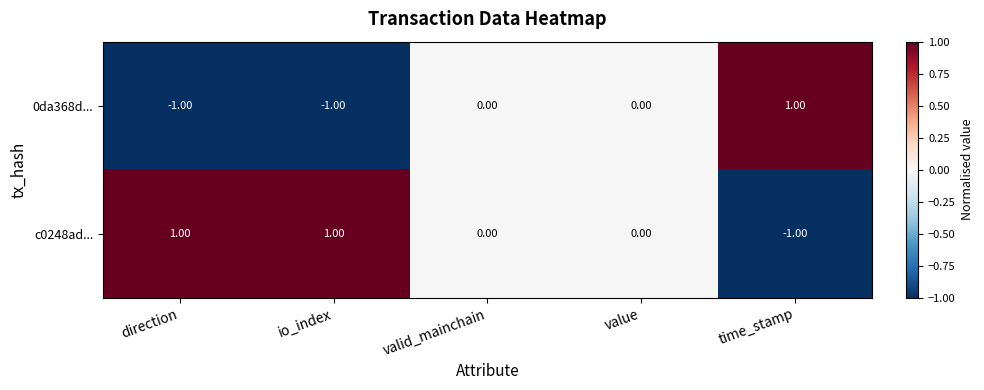

At which label does c0248ad... first exceed 0?

direction